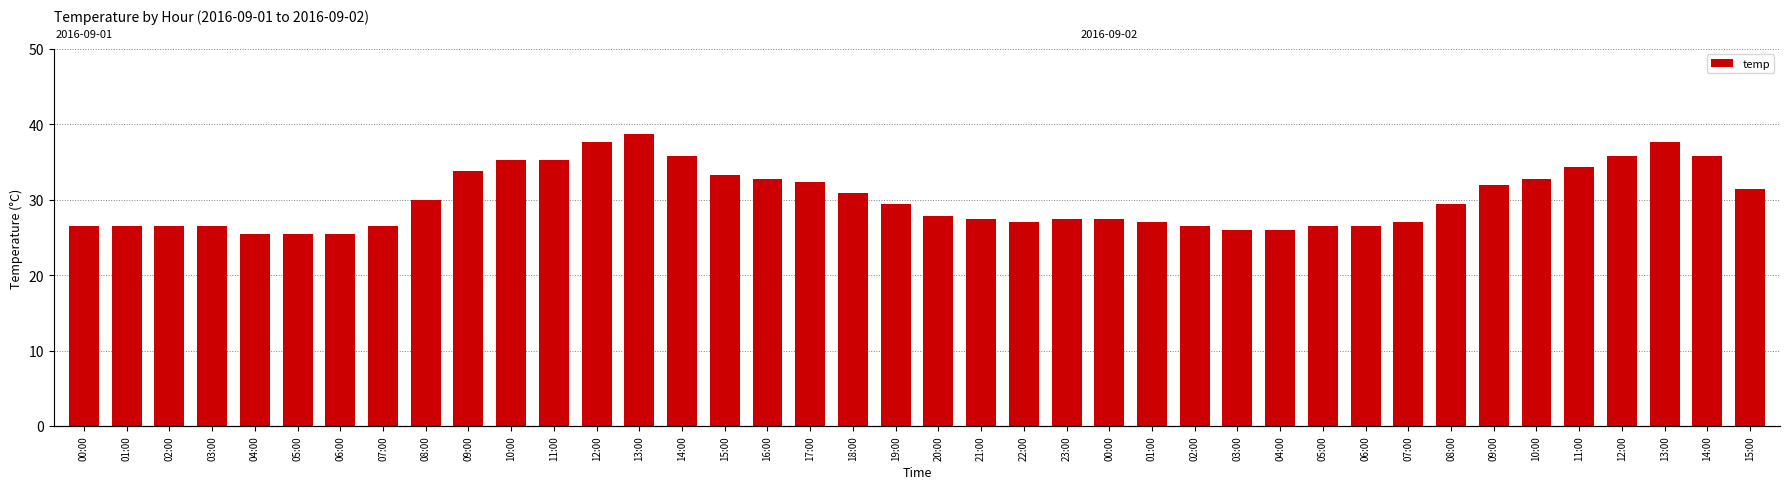

Between 09:00 and 07:00, which is larger?

09:00